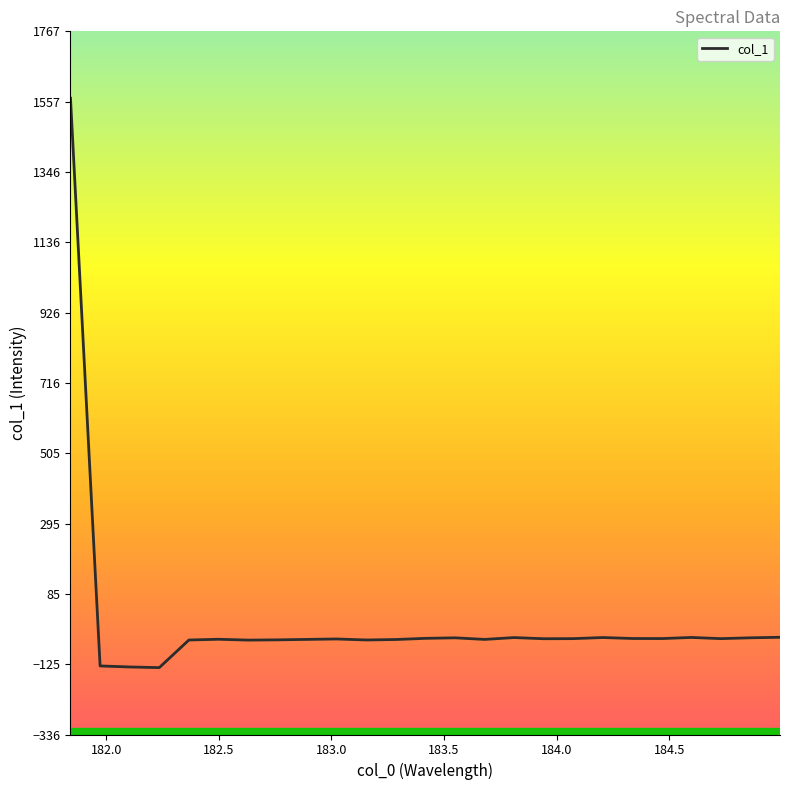

How many values are above zero?

1